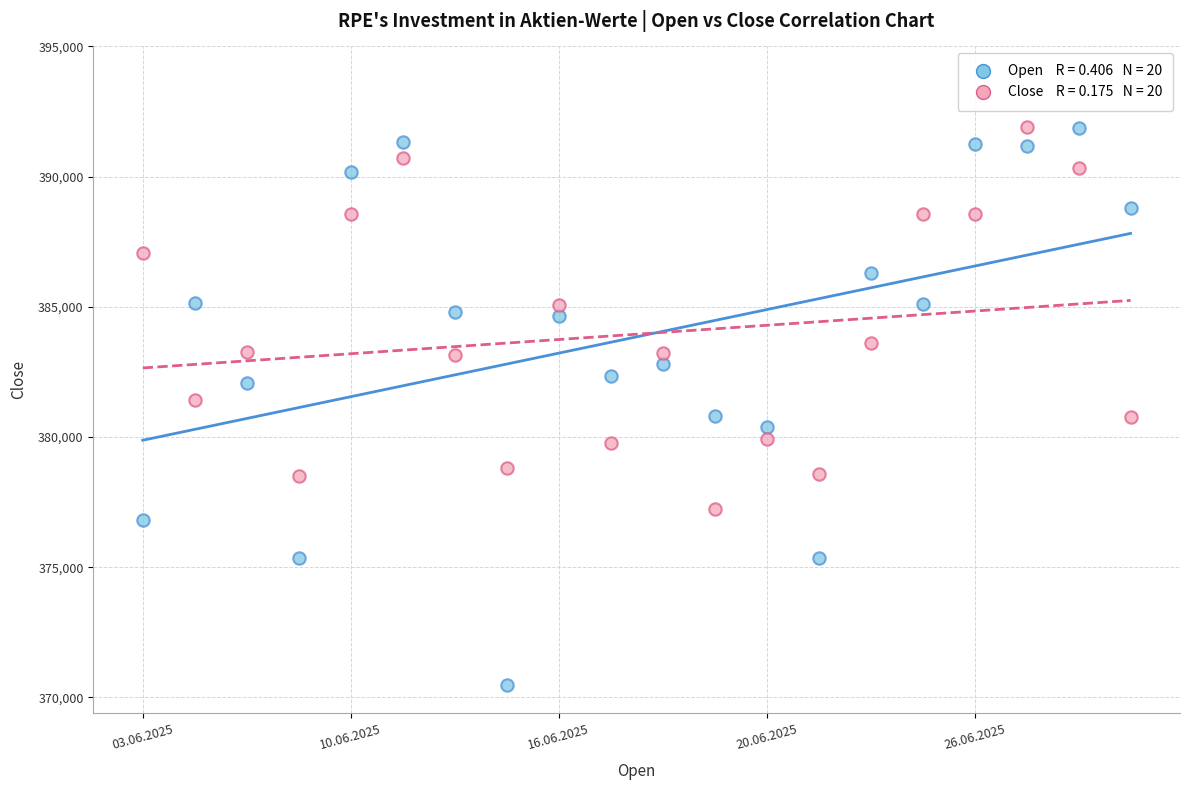

Across all data points, what is the range of Y values (max minus min)?

21442